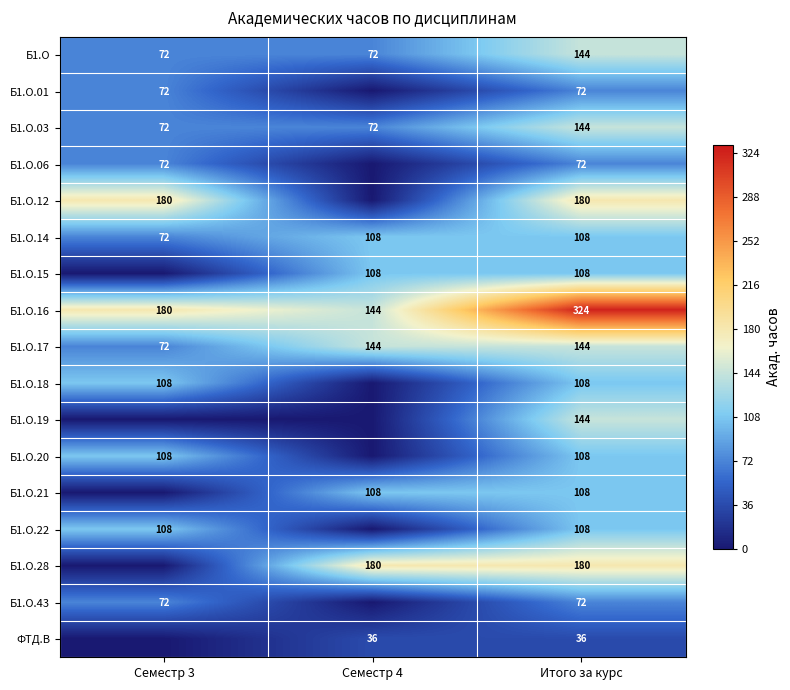

At which category is the sum across all series the highest?

Итого за курс